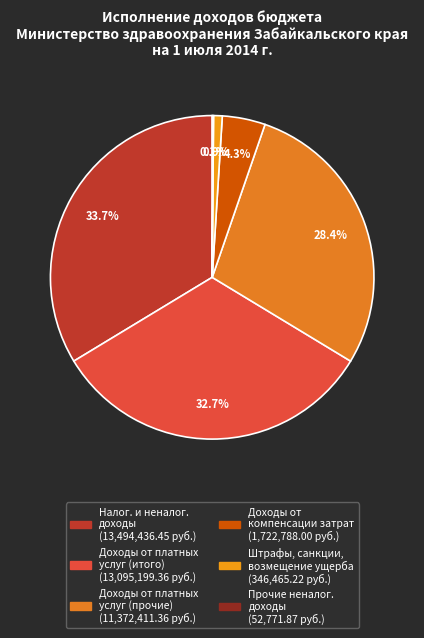

Is there a majority slice in this chart?

No